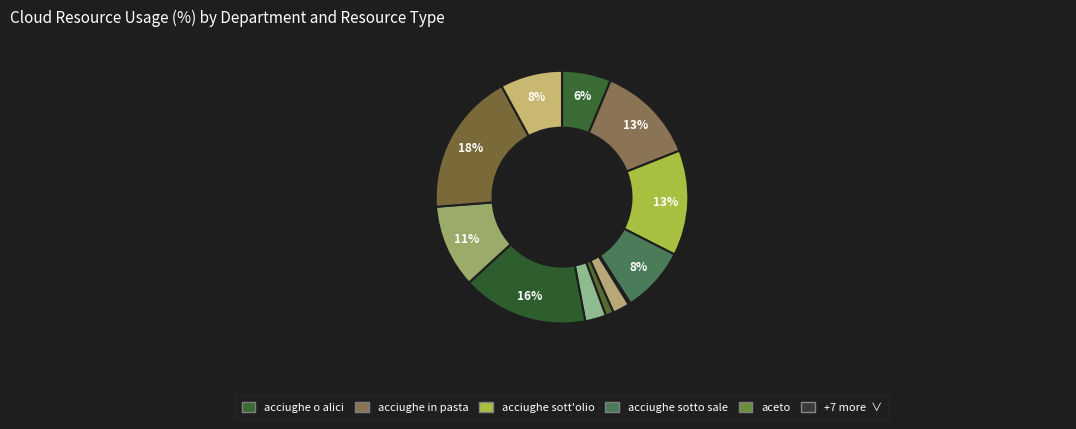

Is there a majority slice in this chart?

No